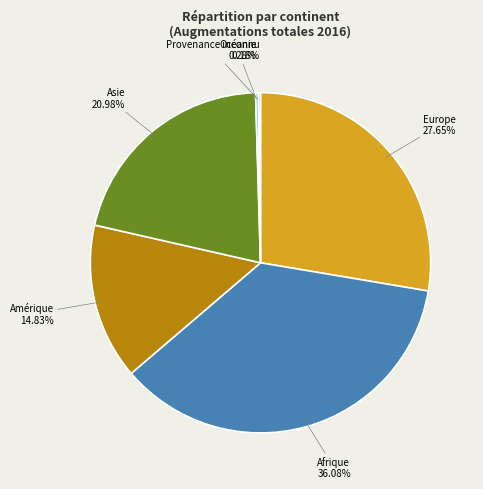

To the nearest percent, what is the difference between the largest and smallest slice percentages?

36%